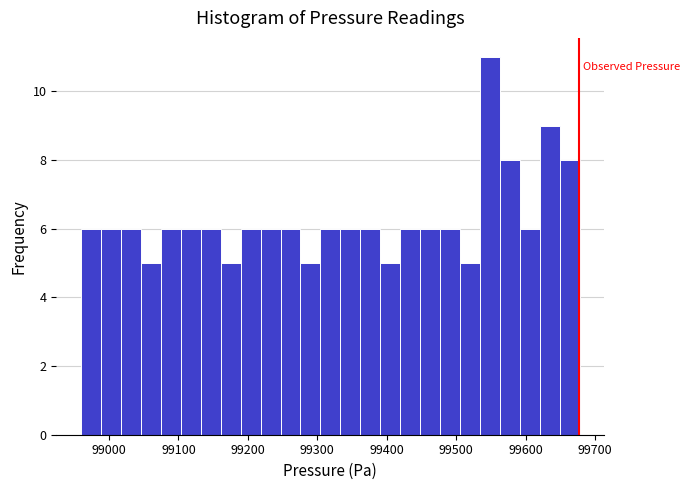

Around what value on the x-axis is the tallest bar? Give the approximate position of its centre, as read against the axis.

99550